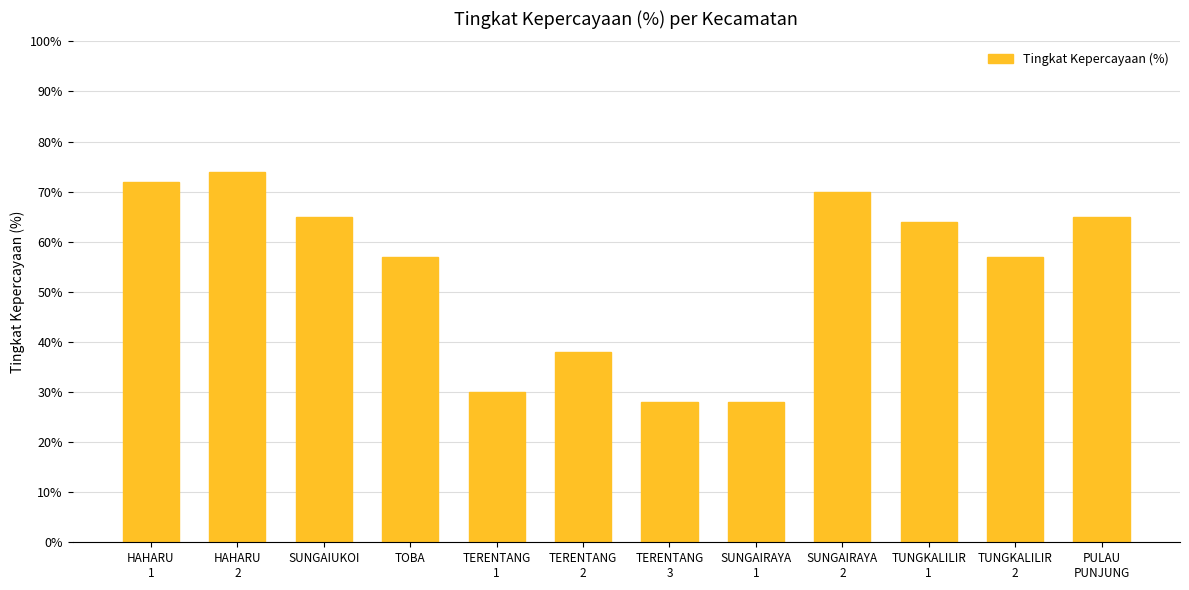

What is the label of the 3rd bar from the right?

TUNGKALILIR
1